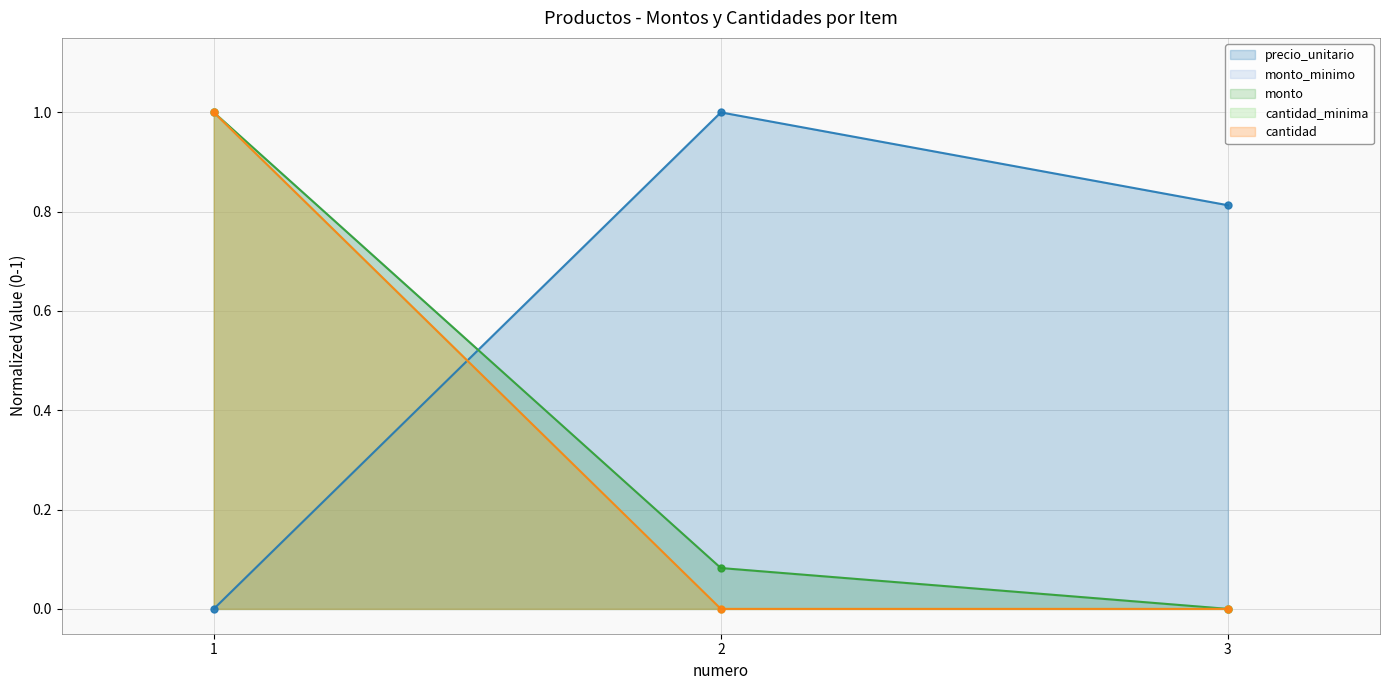

Which series has the widest spread of values?

precio_unitario